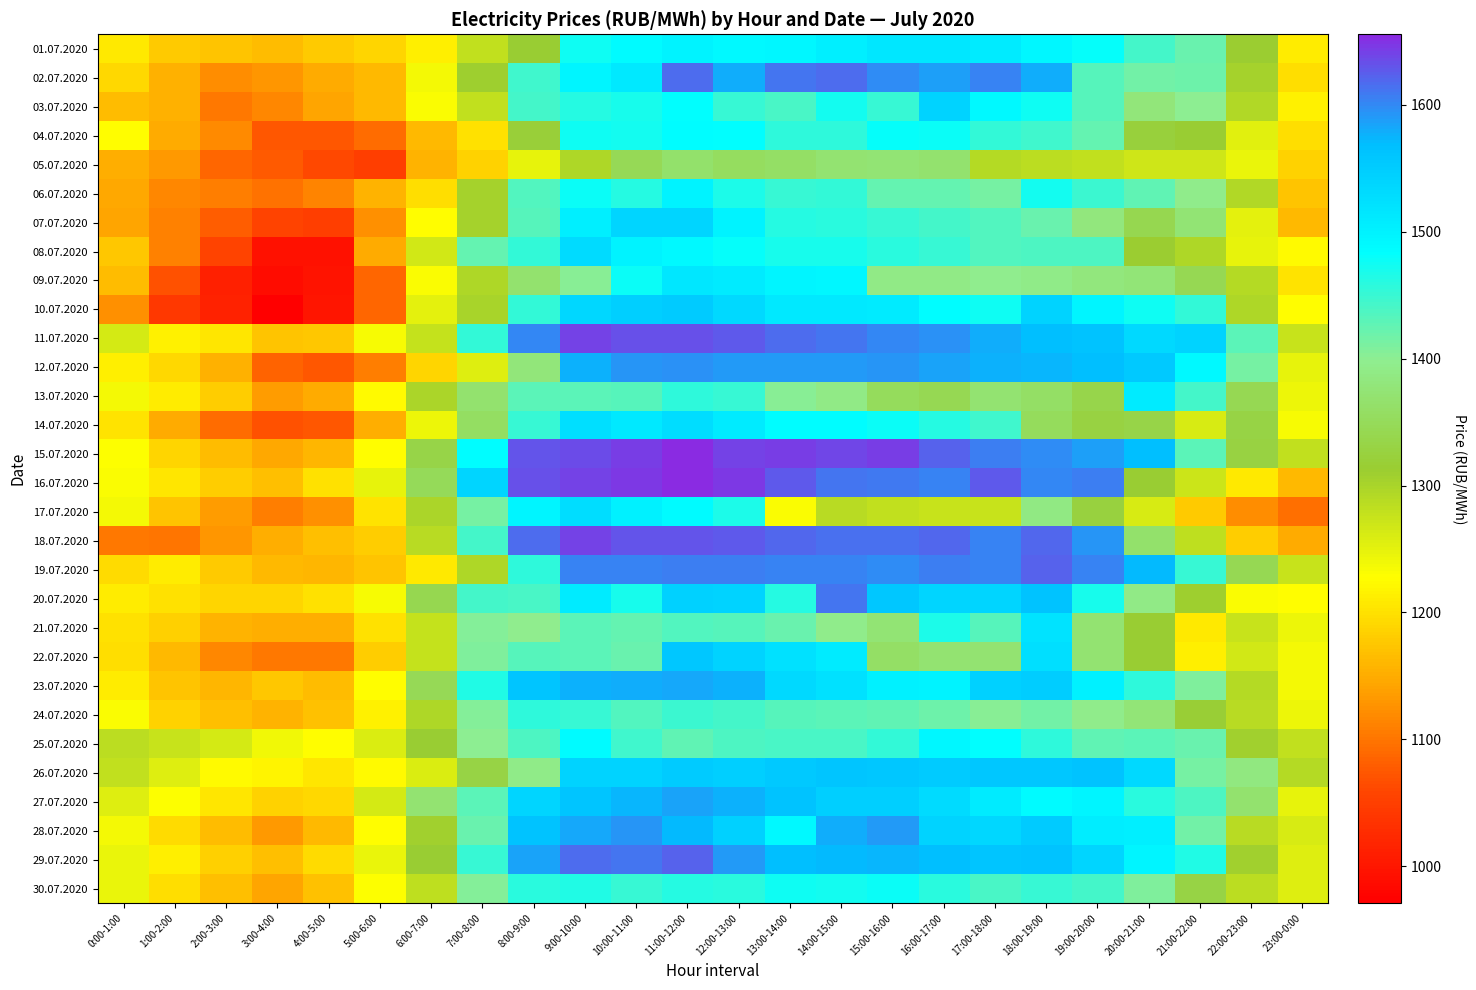

Which category has the highest value across all series?

11:00-12:00